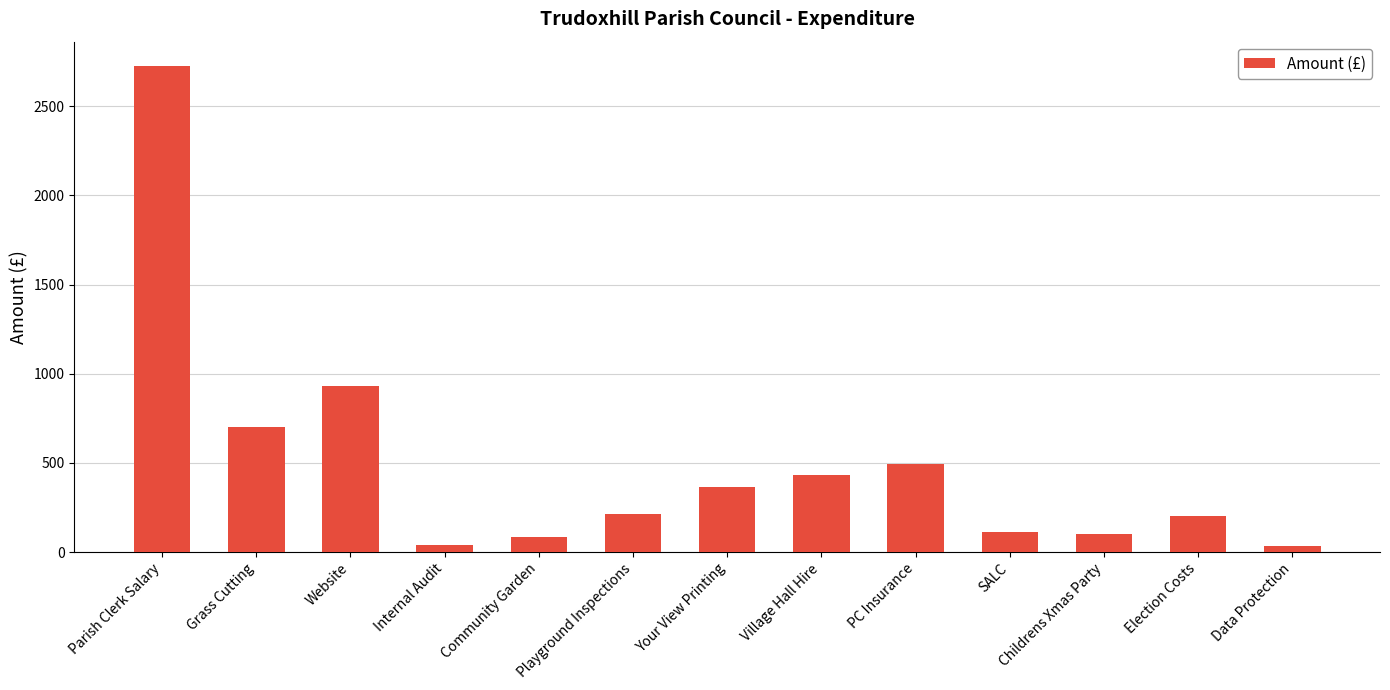

What is the difference between the maximum and second lowest values?

2686.4